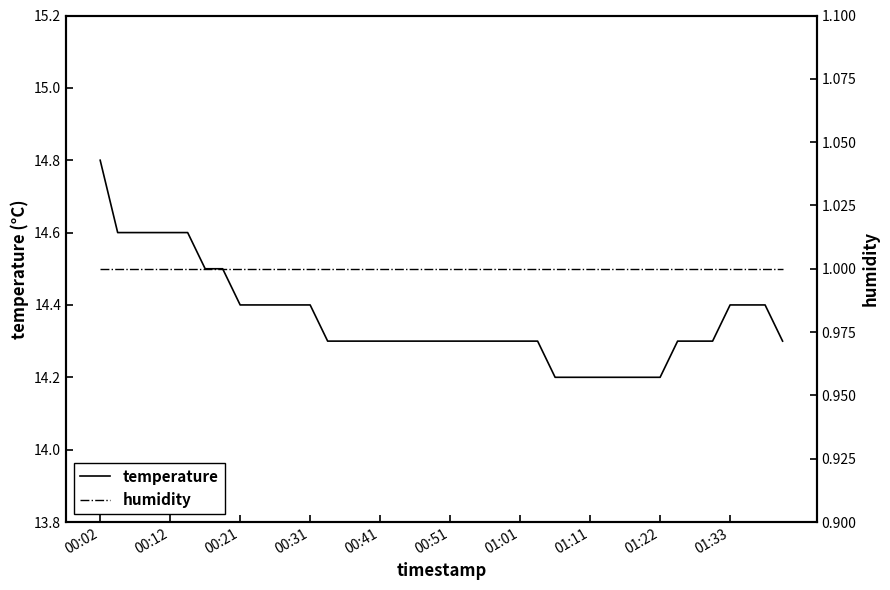

What position from the right is 26?

14